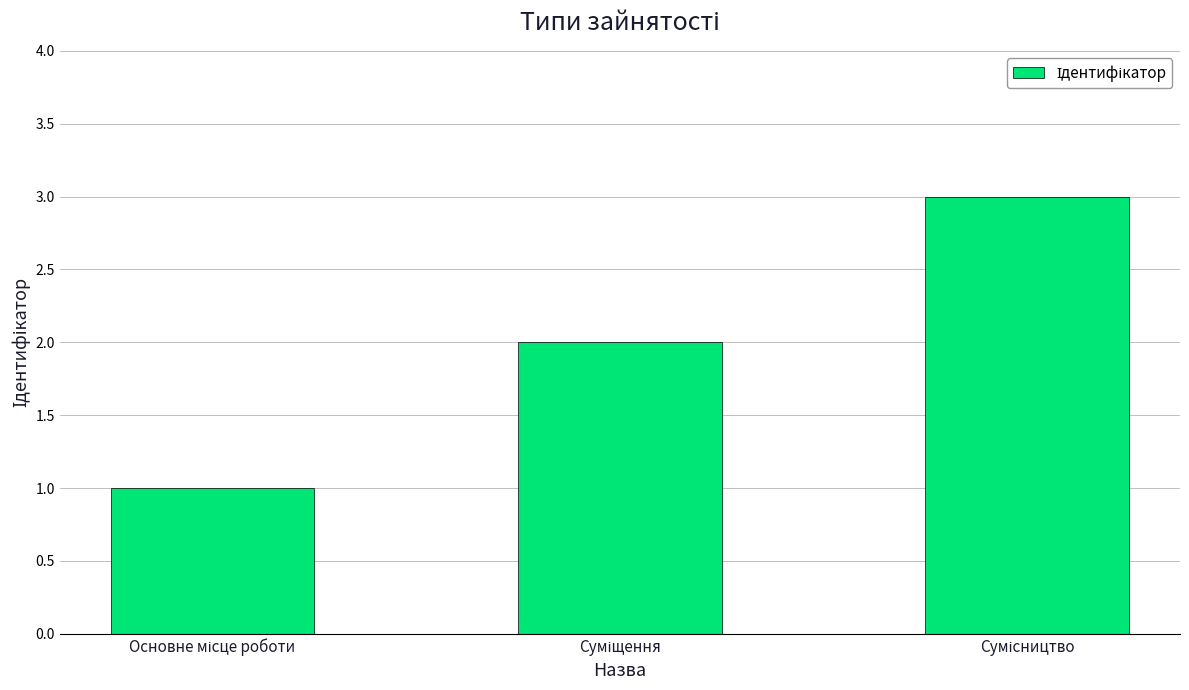

What is the maximum value shown in the chart?

3